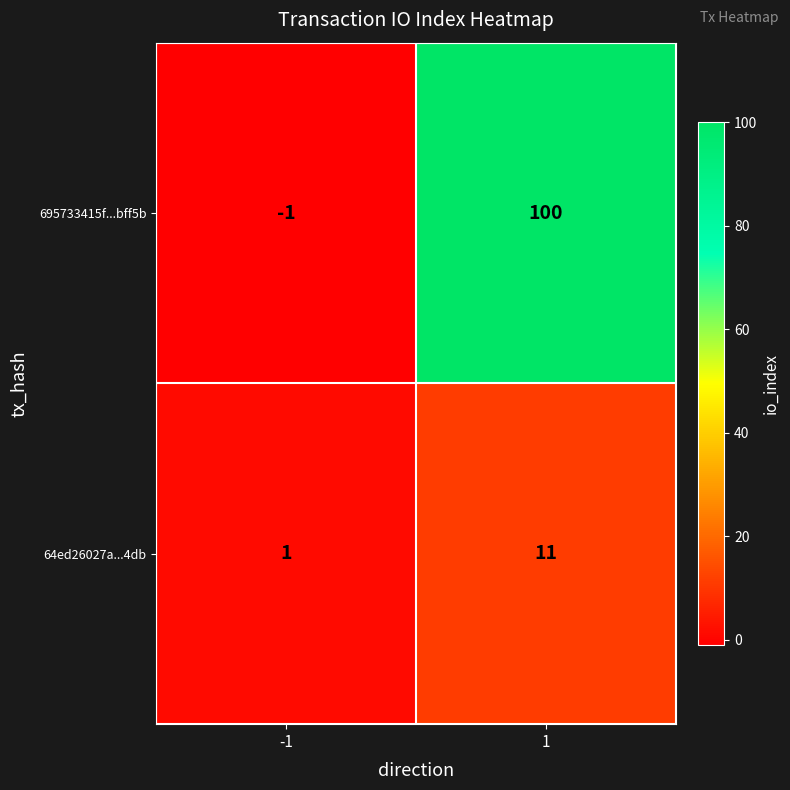

Reading right to left, extract all data points from this chart.

695733415f...bff5b: 1=100	-1=-1
64ed26027a...4db: 1=11	-1=1